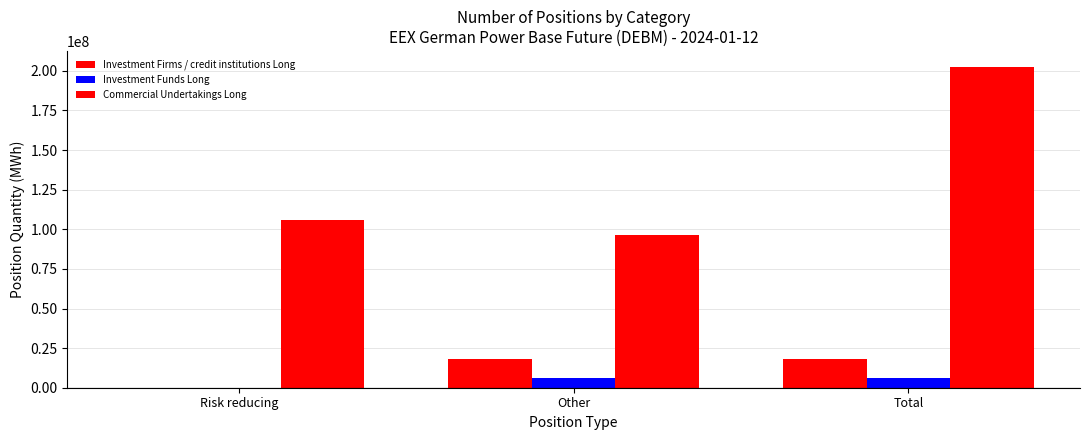

Count the number of data series in this chart.

3